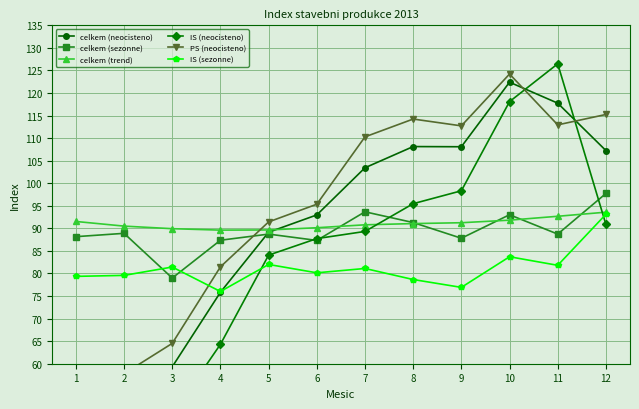

Reading left to right, list all the values displayed in this chart.

celkem (neocisteno): 43.2	49.8	59.3	75.8	89.1	93.0	103.4	108.1	108.1	122.4	117.8	107.2
celkem (sezonne): 88.2	88.9	79.0	87.4	88.7	87.3	93.7	91.3	87.8	93.0	88.7	97.7
celkem (trend): 91.5	90.5	89.9	89.6	89.7	90.1	90.8	91.1	91.2	91.8	92.7	93.6
IS (neocisteno): 26.4	33.9	48.7	64.3	84.1	87.7	89.3	95.5	98.3	118.1	126.5	90.9
PS (neocisteno): 51.6	57.8	64.5	81.5	91.4	95.3	110.3	114.2	112.7	124.2	112.9	115.2
IS (sezonne): 79.4	79.6	81.4	76.0	82.0	80.2	81.1	78.7	76.9	83.7	81.8	93.1